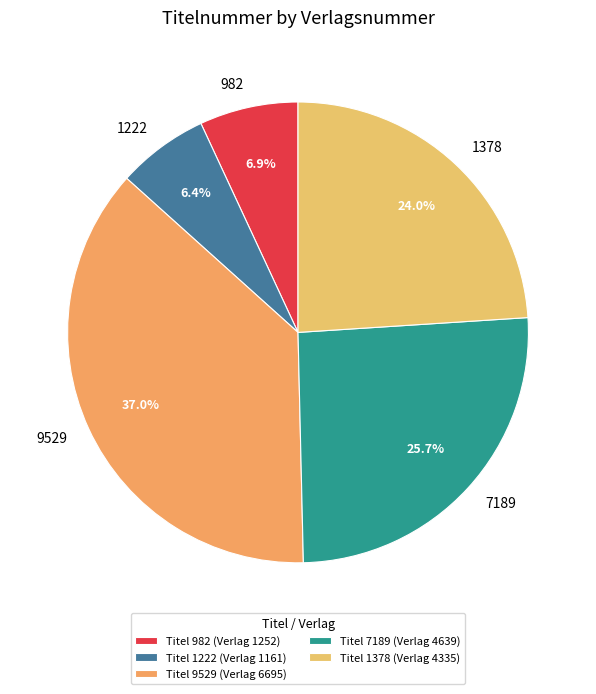

Which slice is the smallest?

1222